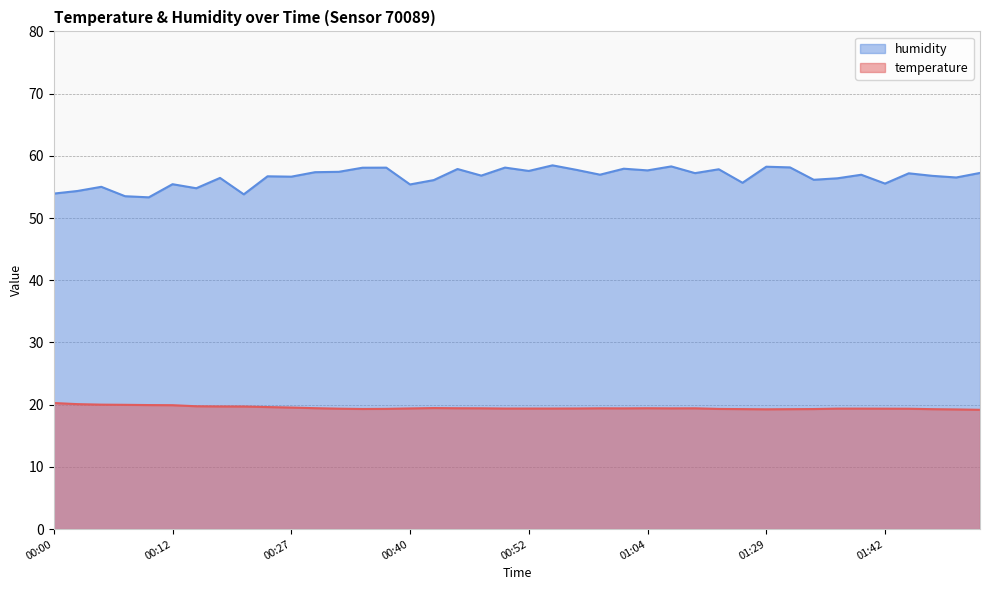

Where is the first local maximum for humidity?

00:05